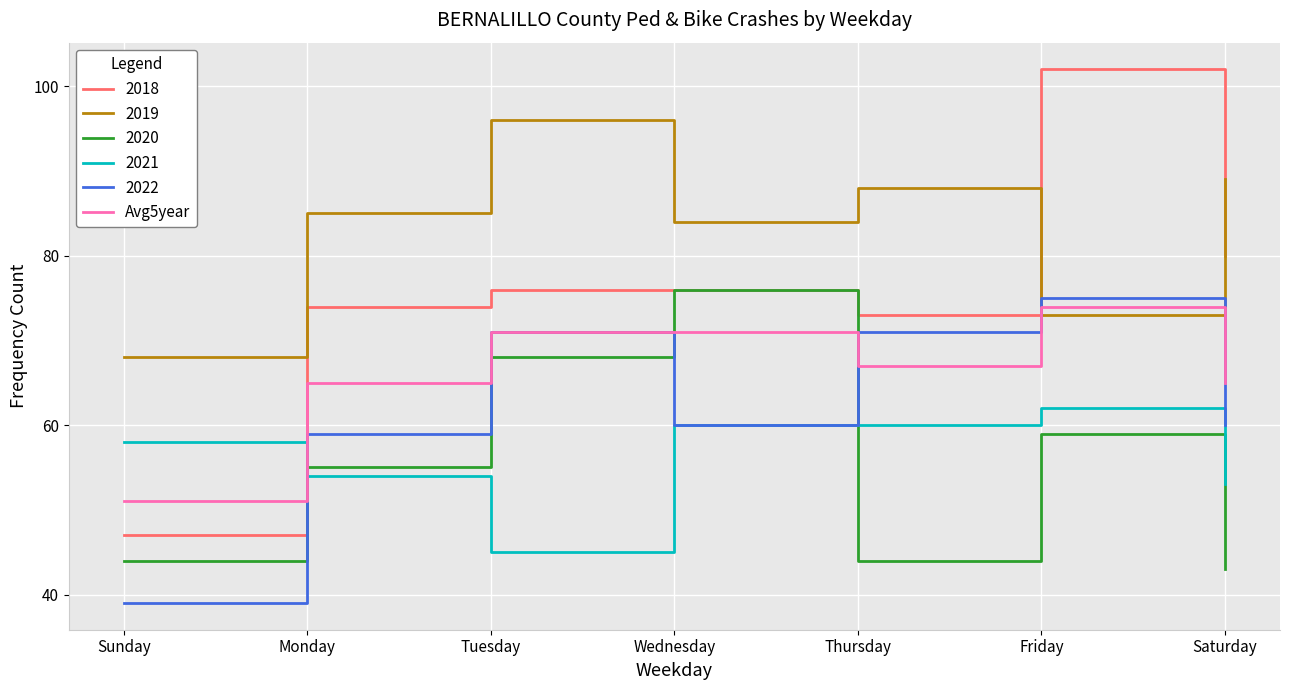

True or false: 2021 has a value of 45 at Tuesday.

True